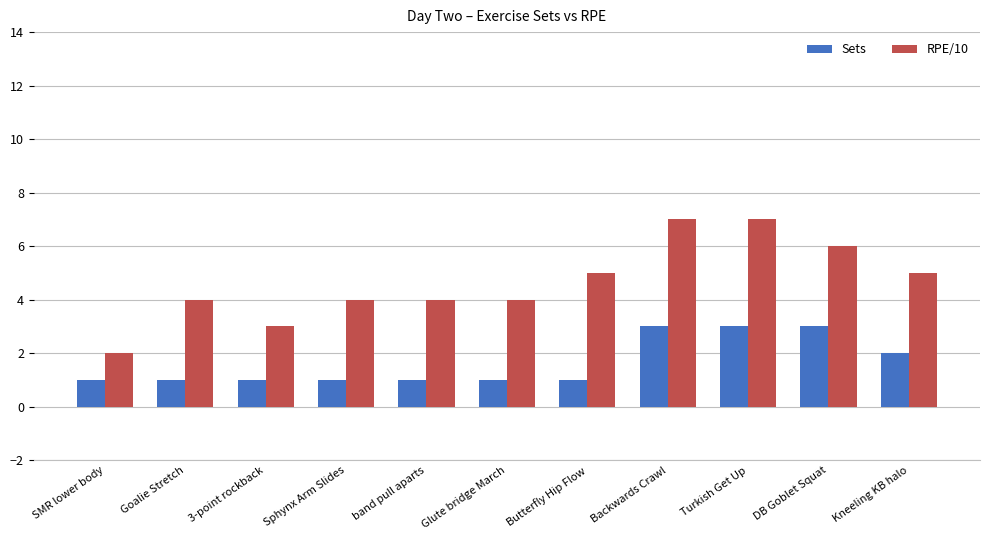

What are all the series names shown in the legend?

Sets, RPE/10